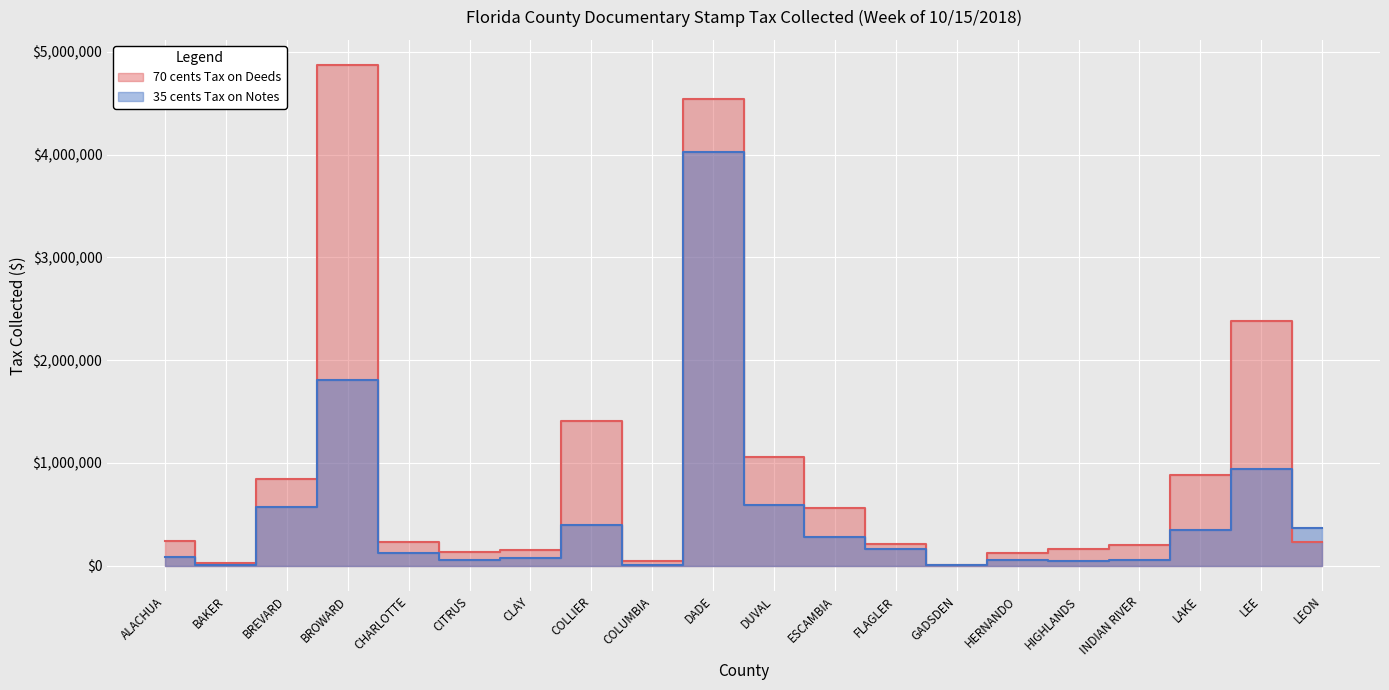

What is the greatest value displayed?

4872136.2